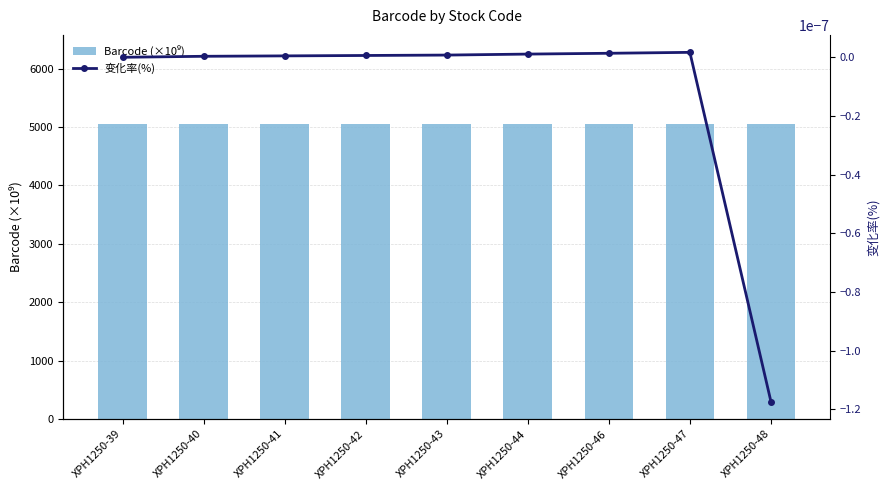

At which category is the sum across all series the highest?

XPH1250-47